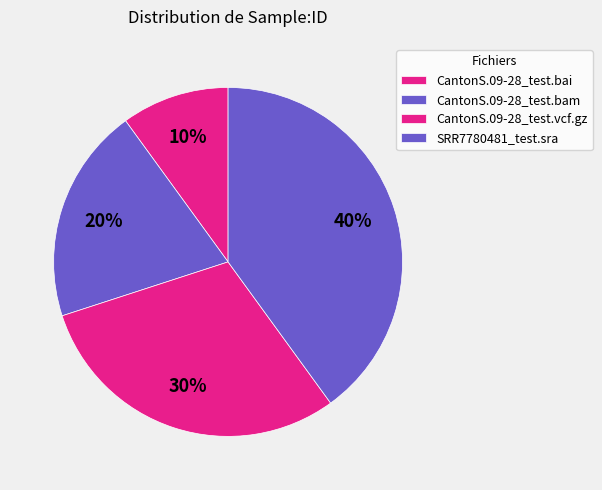

Is SRR7780481_test.sra the majority of the pie?

No